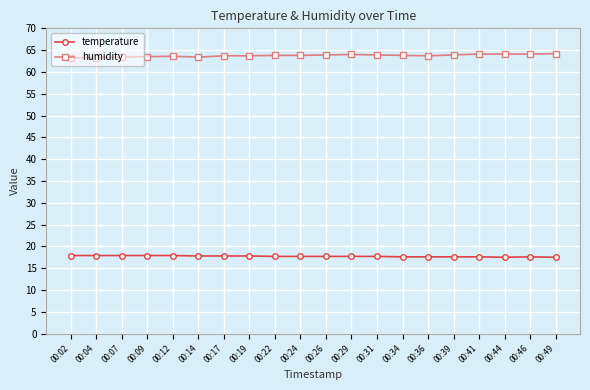

What is the spread (max minus min) of values at 00:14?

45.6